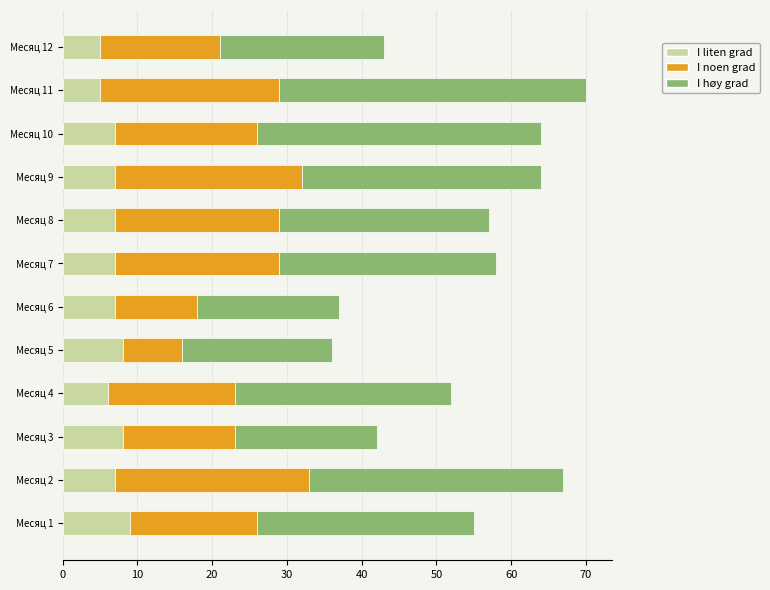

What is the total value across all series at Месяц 2?

67